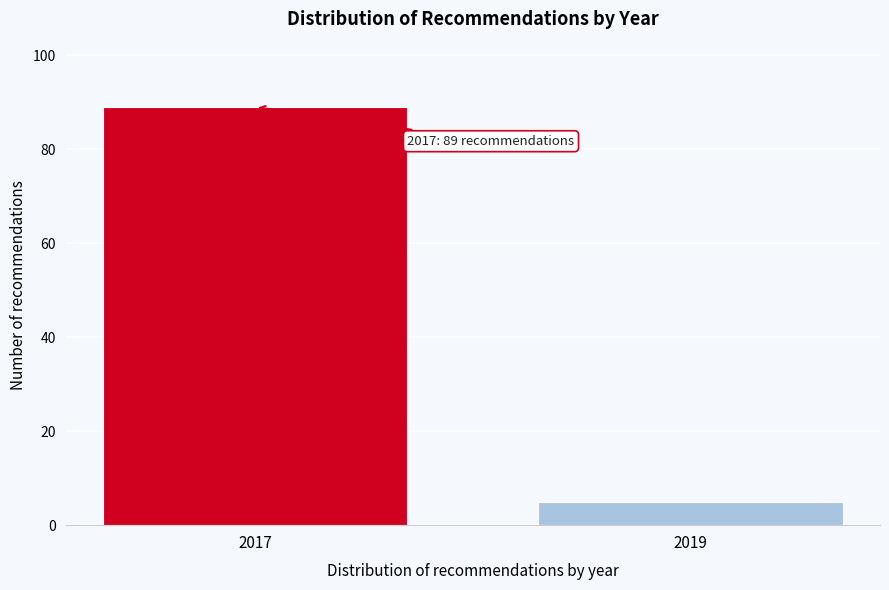

Reading right to left, what are all the values shown in this chart?

2019=5	2017=89